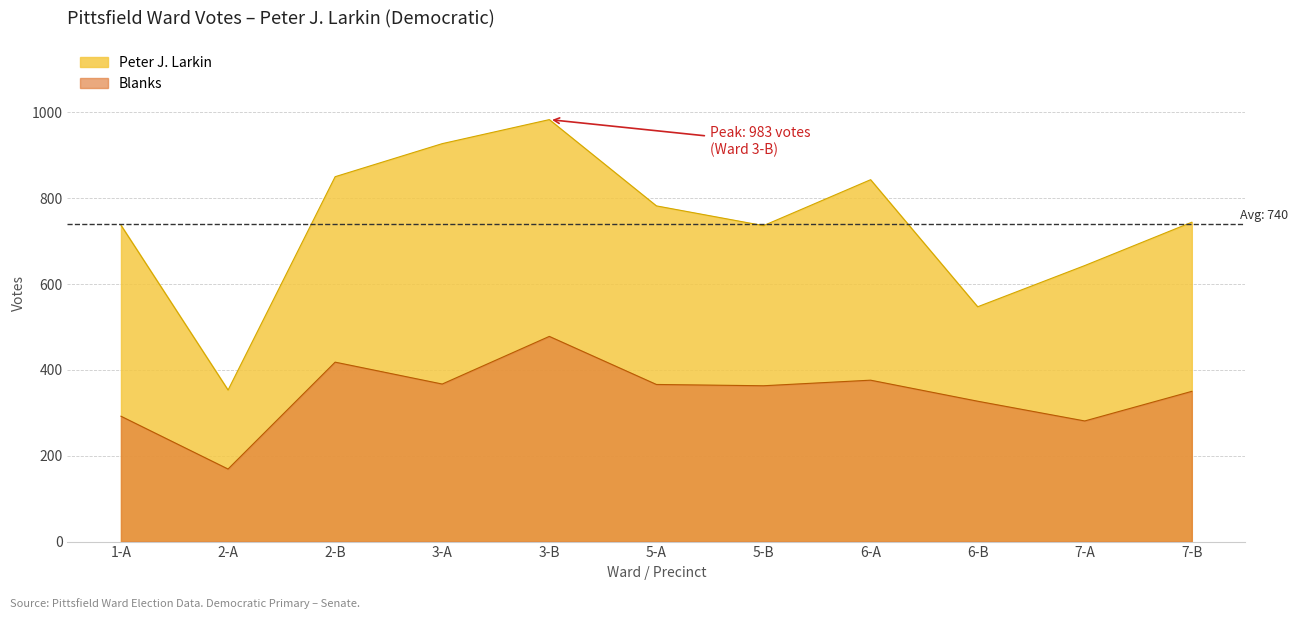

Rank the series by their average value, from lowest to highest.

Blanks, Peter J. Larkin